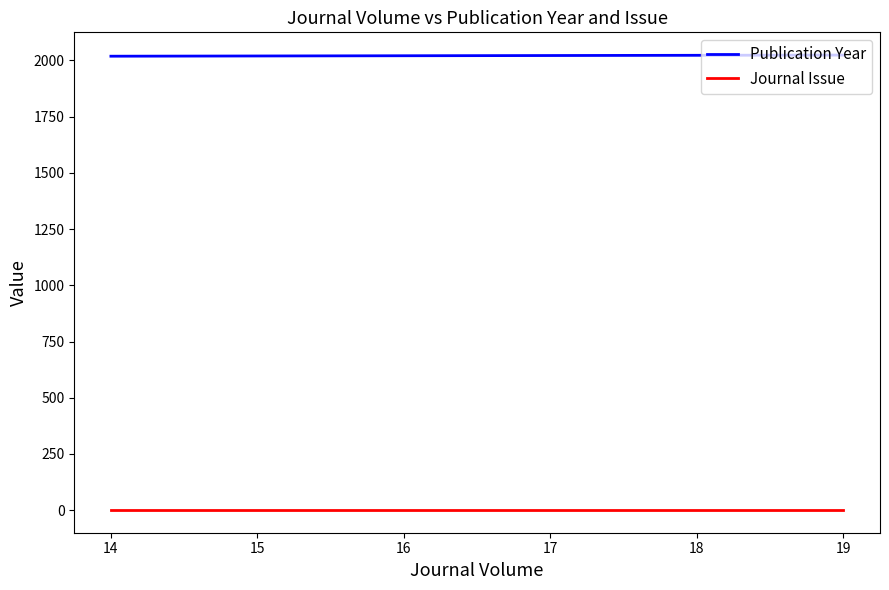

What is the maximum value for Publication Year?

2024